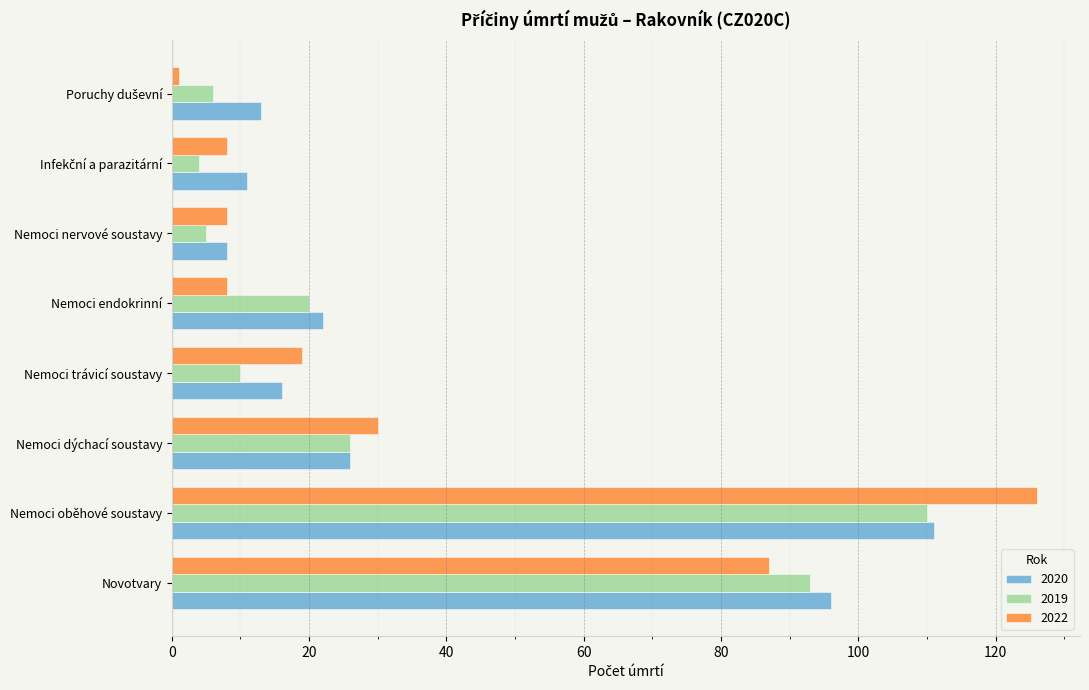

At which label does 2020 reach its peak?

Nemoci oběhové soustavy